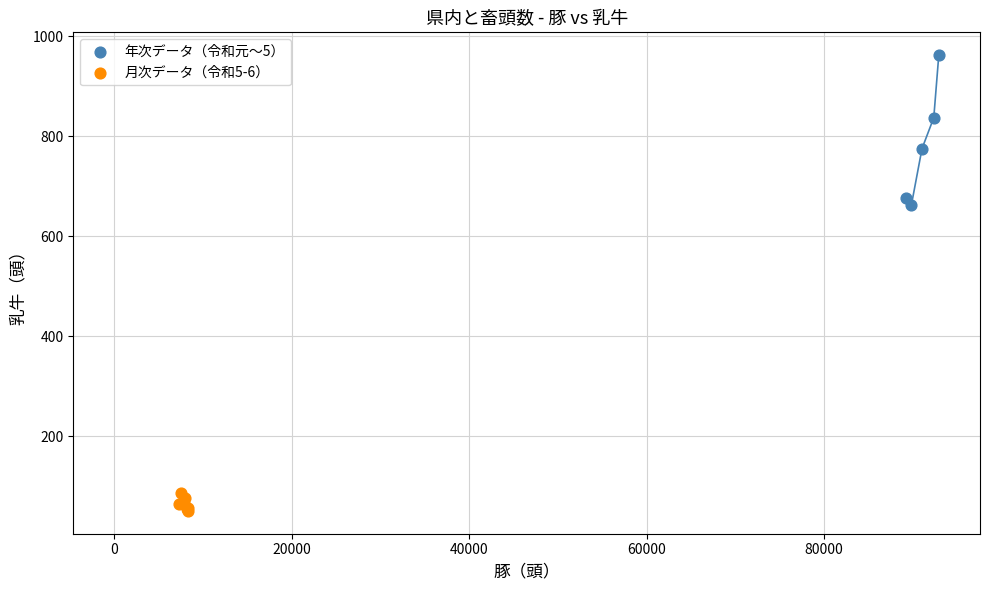

Which series contains the lowest Y value?

月次データ（令和5-6）